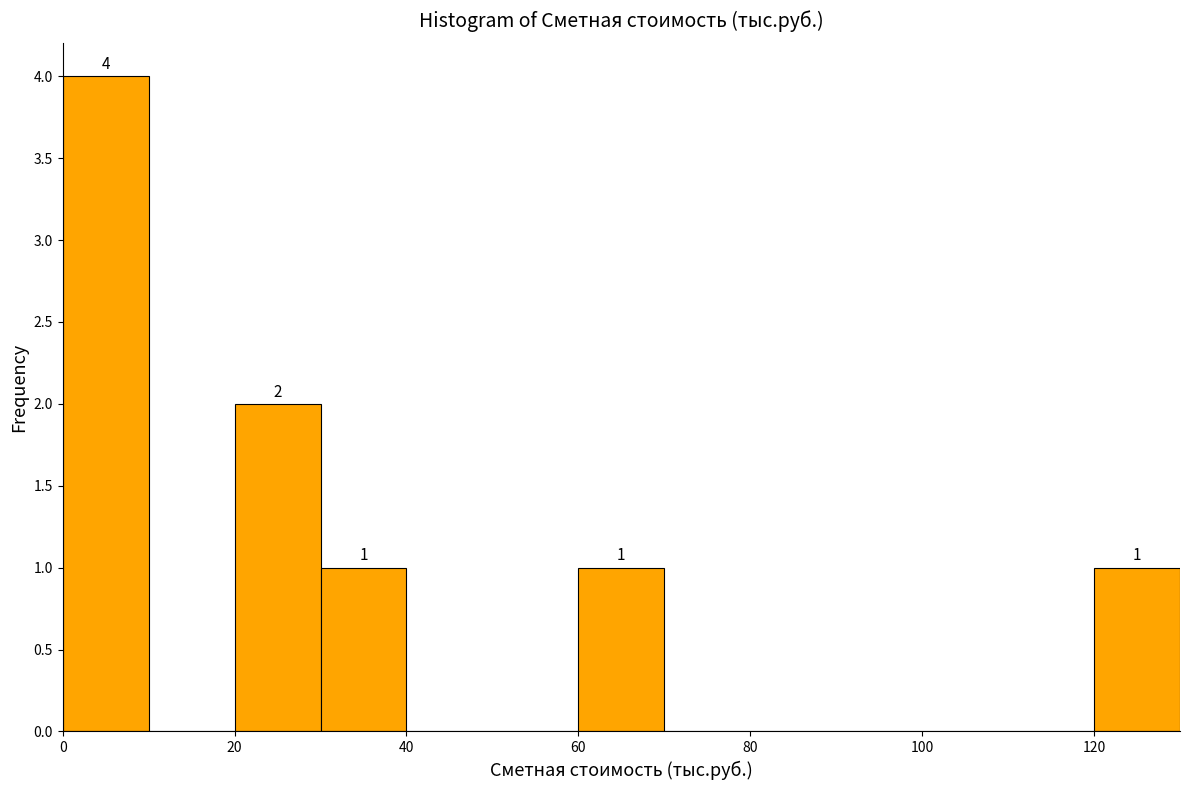

Over which range of the x-axis is the bar tallest?

0 to 10